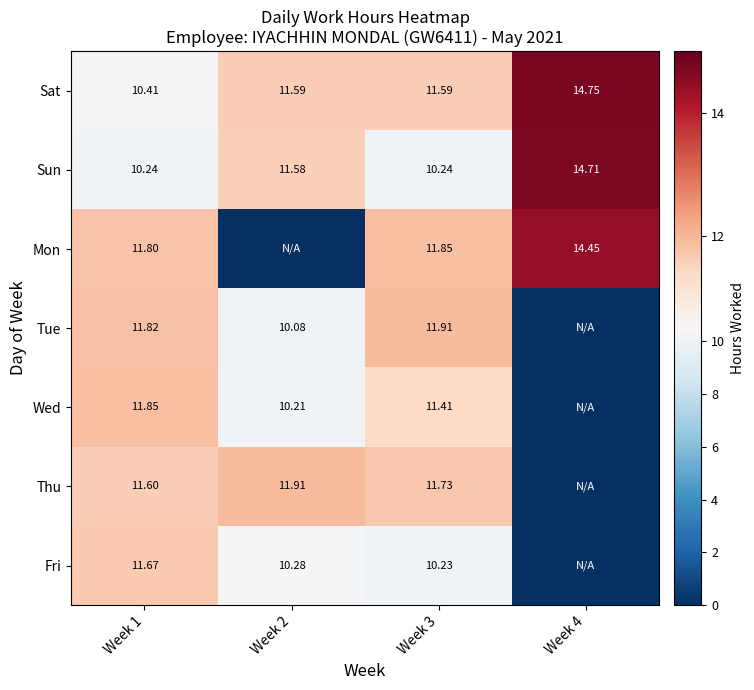

Is the value of Sun at Week 3 greater than the value of Fri at Week 1?

No